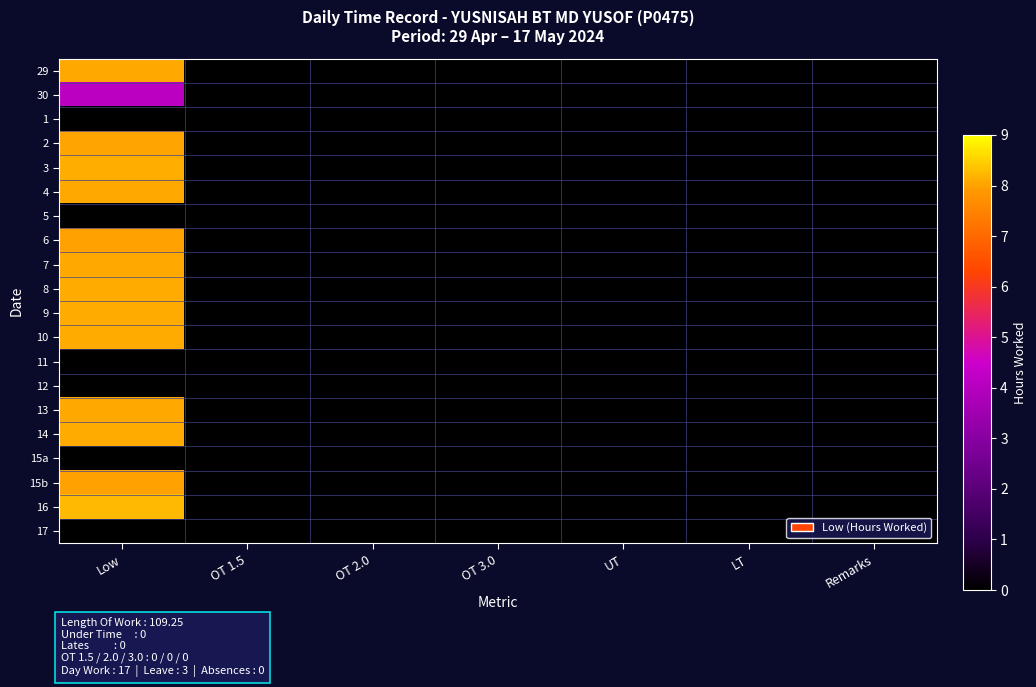

Reading left to right, transcribe all the data shown in this chart.

29: Low=8.1	OT 1.5=0.0	OT 2.0=0.0	OT 3.0=0.0	UT=0.0	LT=0.0	Remarks=0.0
30: Low=4.2	OT 1.5=0.0	OT 2.0=0.0	OT 3.0=0.0	UT=0.0	LT=0.0	Remarks=0.0
1: Low=0.0	OT 1.5=0.0	OT 2.0=0.0	OT 3.0=0.0	UT=0.0	LT=0.0	Remarks=0.0
2: Low=8.1	OT 1.5=0.0	OT 2.0=0.0	OT 3.0=0.0	UT=0.0	LT=0.0	Remarks=0.0
3: Low=8.1	OT 1.5=0.0	OT 2.0=0.0	OT 3.0=0.0	UT=0.0	LT=0.0	Remarks=0.0
4: Low=8.1	OT 1.5=0.0	OT 2.0=0.0	OT 3.0=0.0	UT=0.0	LT=0.0	Remarks=0.0
5: Low=0.0	OT 1.5=0.0	OT 2.0=0.0	OT 3.0=0.0	UT=0.0	LT=0.0	Remarks=0.0
6: Low=8.0	OT 1.5=0.0	OT 2.0=0.0	OT 3.0=0.0	UT=0.0	LT=0.0	Remarks=0.0
7: Low=8.1	OT 1.5=0.0	OT 2.0=0.0	OT 3.0=0.0	UT=0.0	LT=0.0	Remarks=0.0
8: Low=8.1	OT 1.5=0.0	OT 2.0=0.0	OT 3.0=0.0	UT=0.0	LT=0.0	Remarks=0.0
9: Low=8.1	OT 1.5=0.0	OT 2.0=0.0	OT 3.0=0.0	UT=0.0	LT=0.0	Remarks=0.0
10: Low=8.1	OT 1.5=0.0	OT 2.0=0.0	OT 3.0=0.0	UT=0.0	LT=0.0	Remarks=0.0
11: Low=0.0	OT 1.5=0.0	OT 2.0=0.0	OT 3.0=0.0	UT=0.0	LT=0.0	Remarks=0.0
12: Low=0.0	OT 1.5=0.0	OT 2.0=0.0	OT 3.0=0.0	UT=0.0	LT=0.0	Remarks=0.0
13: Low=8.1	OT 1.5=0.0	OT 2.0=0.0	OT 3.0=0.0	UT=0.0	LT=0.0	Remarks=0.0
14: Low=8.1	OT 1.5=0.0	OT 2.0=0.0	OT 3.0=0.0	UT=0.0	LT=0.0	Remarks=0.0
15a: Low=0.0	OT 1.5=0.0	OT 2.0=0.0	OT 3.0=0.0	UT=0.0	LT=0.0	Remarks=0.0
15b: Low=8.0	OT 1.5=0.0	OT 2.0=0.0	OT 3.0=0.0	UT=0.0	LT=0.0	Remarks=0.0
16: Low=8.2	OT 1.5=0.0	OT 2.0=0.0	OT 3.0=0.0	UT=0.0	LT=0.0	Remarks=0.0
17: Low=0.0	OT 1.5=0.0	OT 2.0=0.0	OT 3.0=0.0	UT=0.0	LT=0.0	Remarks=0.0